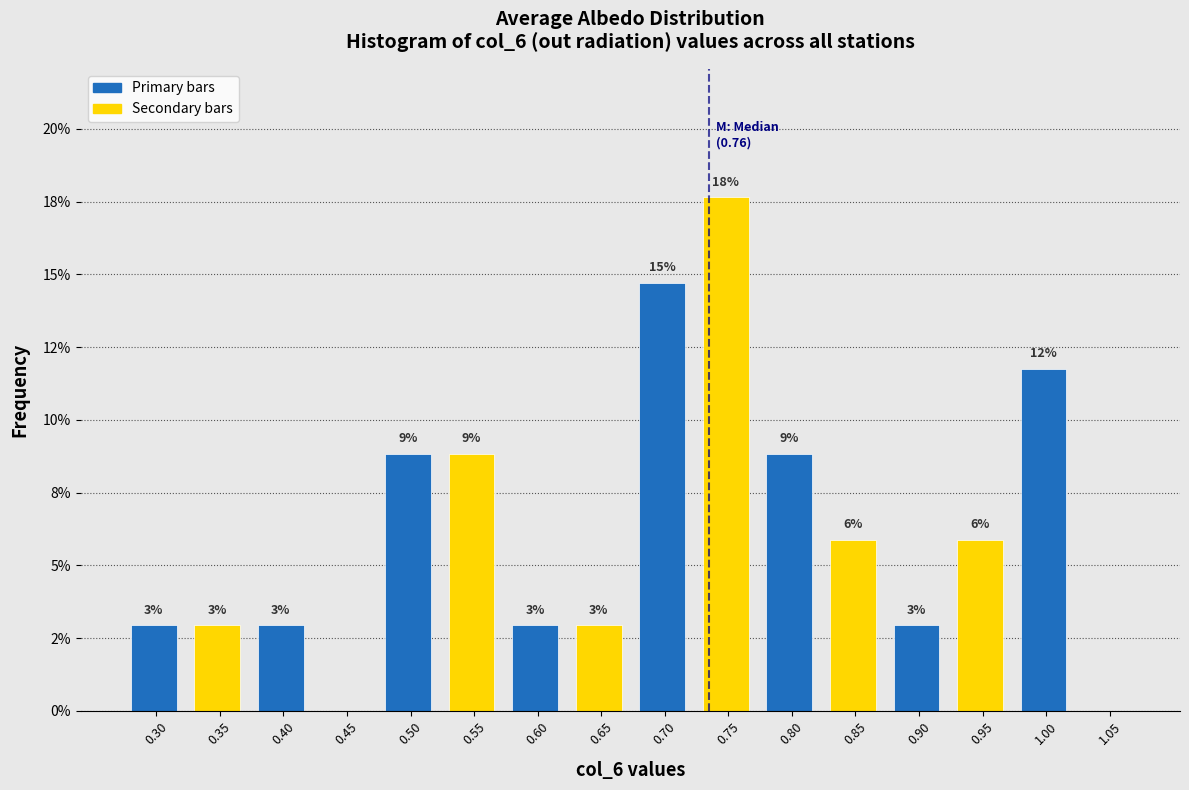

Are the bars horizontal?

No